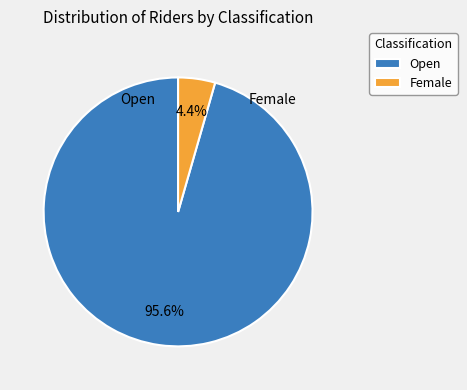

What is the total percentage of Open and Female?

100.0%